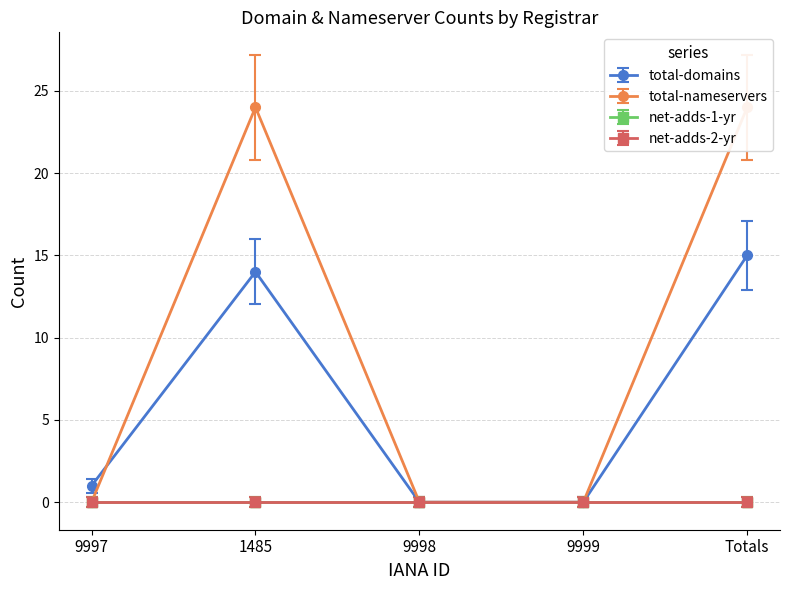

What is the sum of all total-domains values?

30